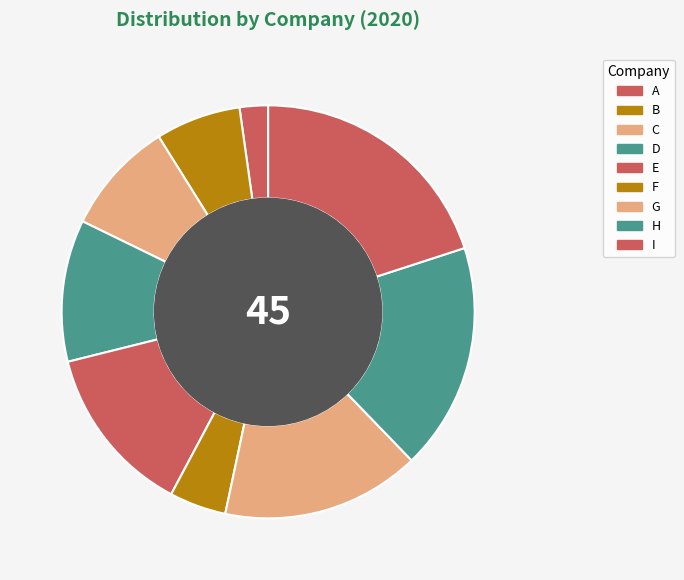

Rank the categories by value from highest to lowest.

I, H, G, E, D, C, B, F, A